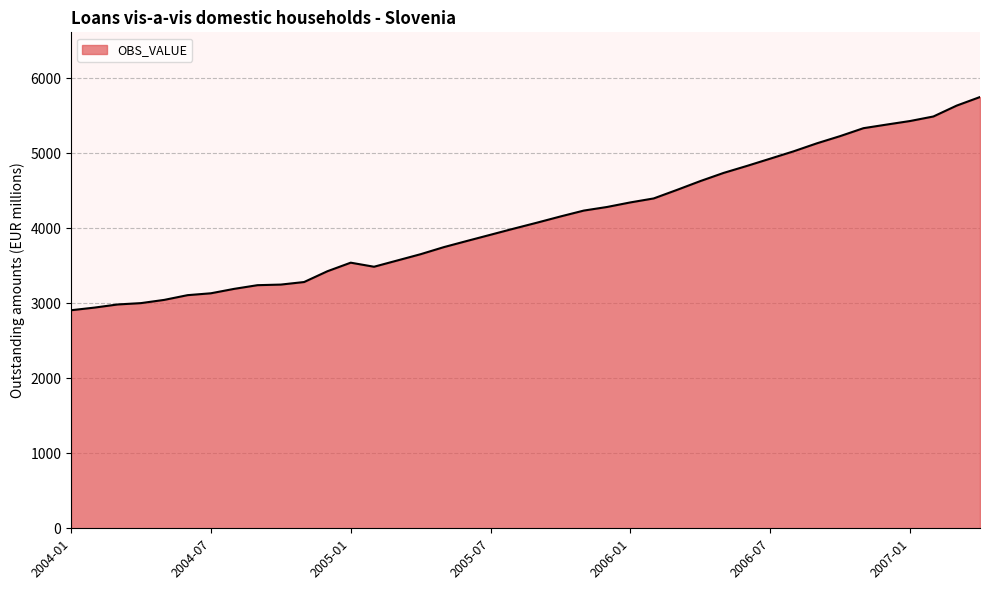

What is the maximum value shown in the chart?

5747.6